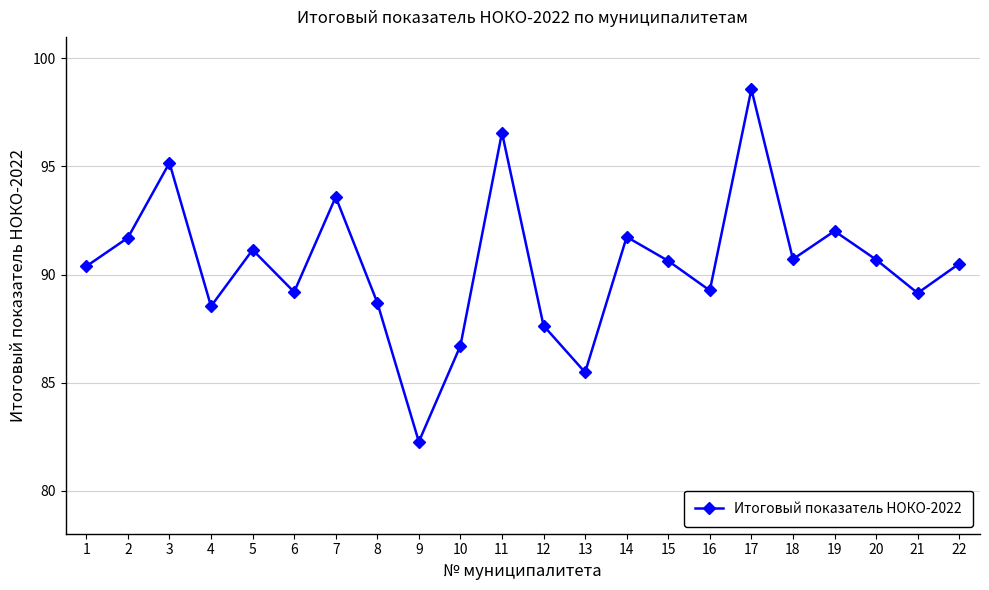

True or false: the data shows 86.7 at 10.

True